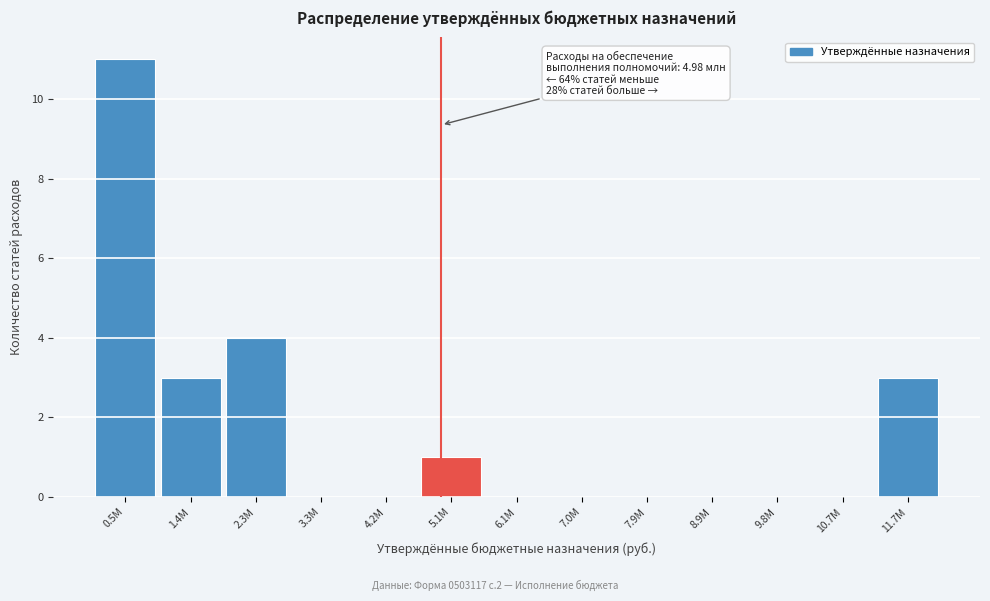

Over which range of the x-axis is the bar tallest?

0.0 to 0.9